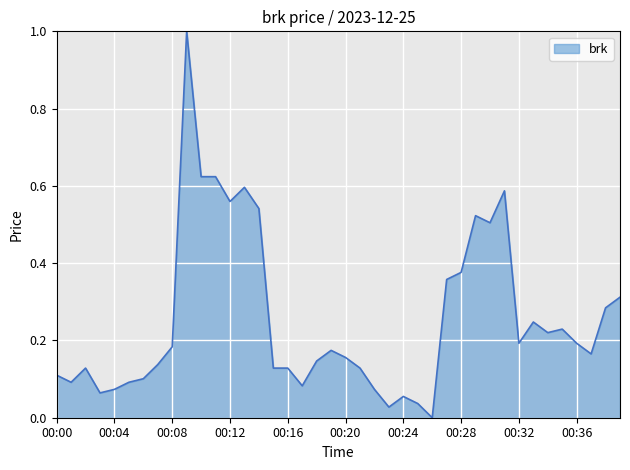

What is the difference between the maximum and minimum values?

1.0